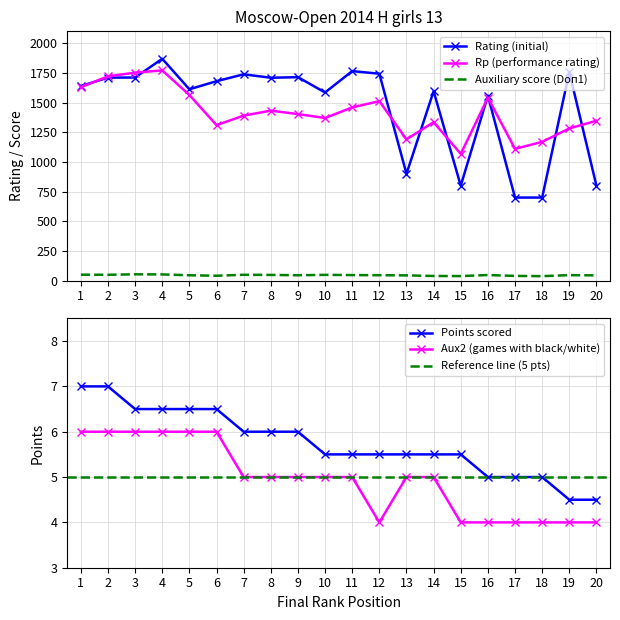

At how many categories does at least one series exceed 350?

20